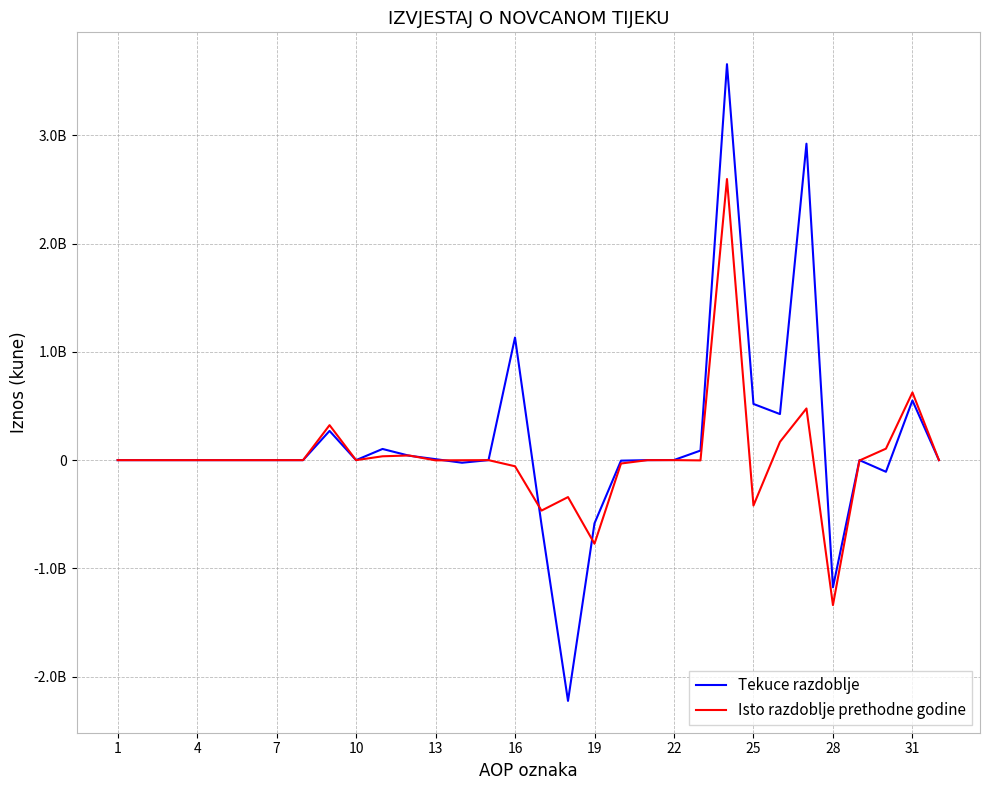

What is the sum of all Isto razdoblje prethodne godine values?

942805013